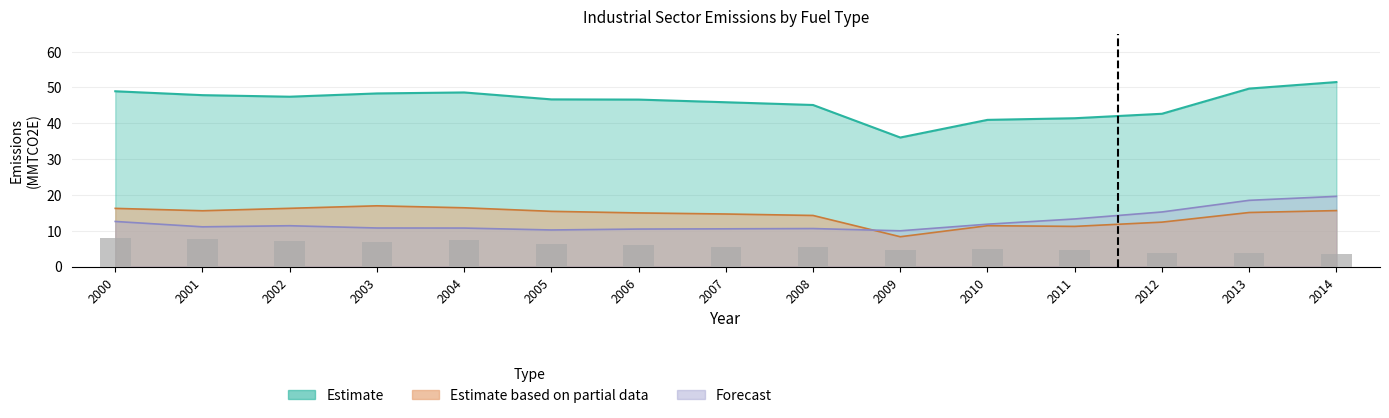

Which series has the largest total across all categories?

Estimate